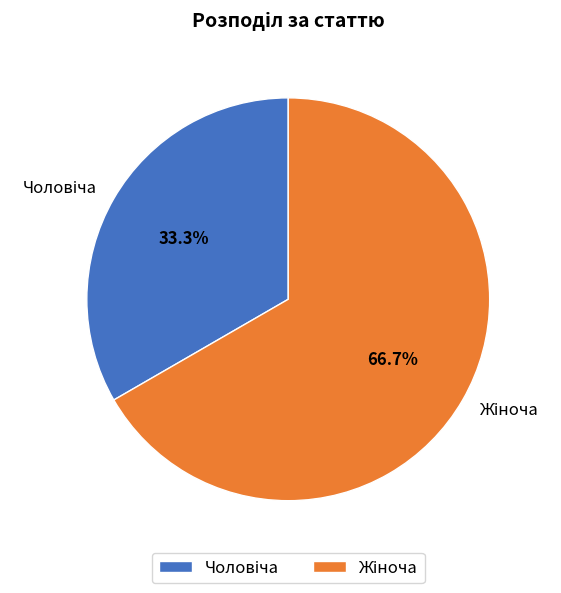

Is there a majority slice in this chart?

Yes